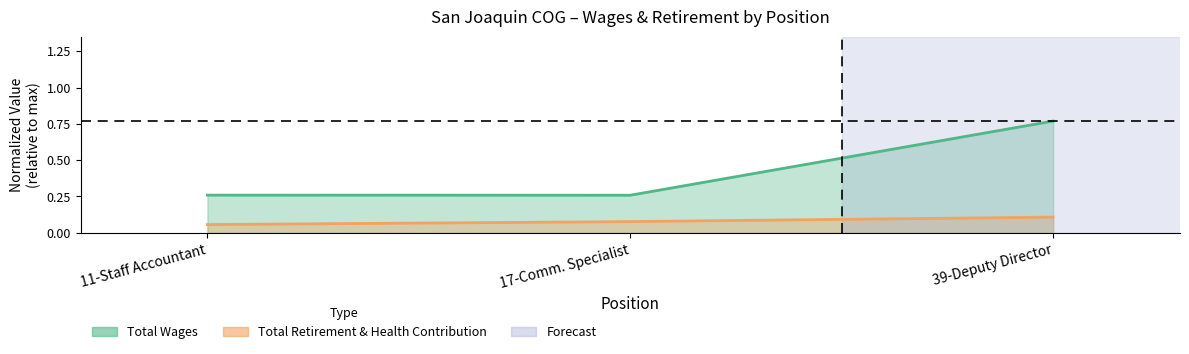

What is the smallest value displayed?

0.1